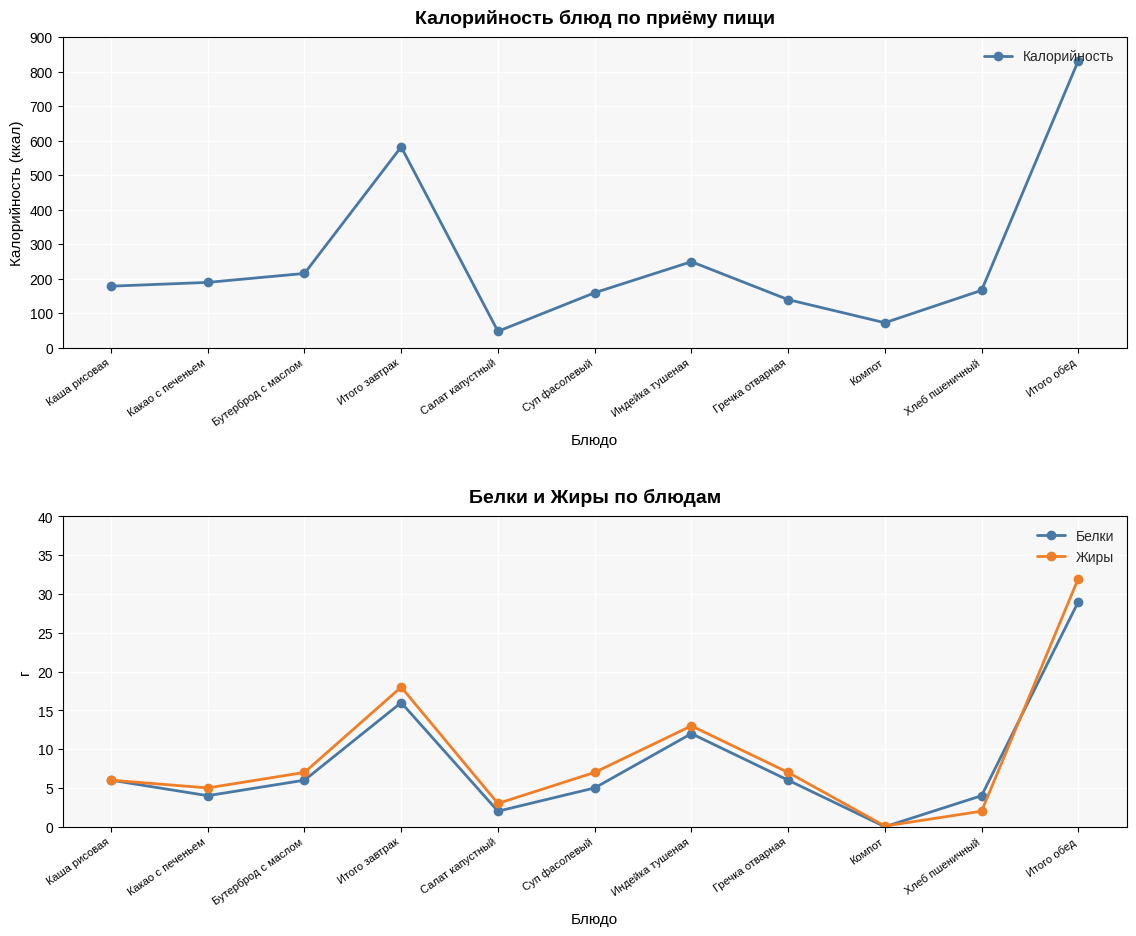

Where does the Жиры series first go above 7?

Итого завтрак